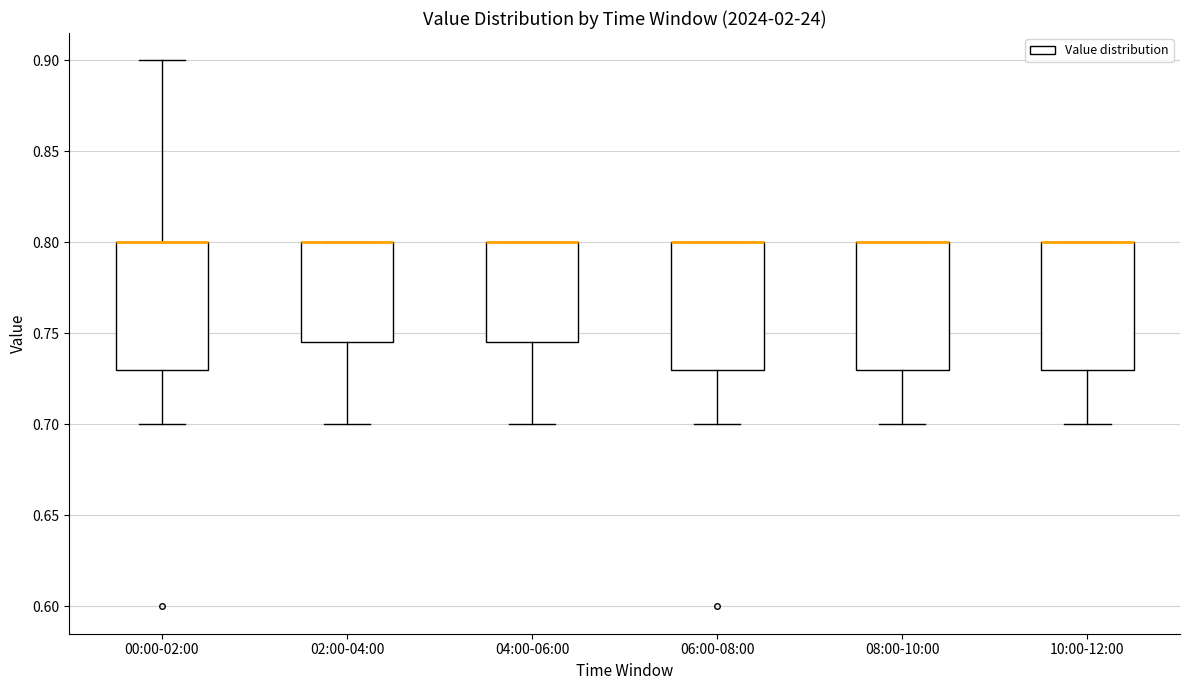

Where does the lower whisker of the box for 10:00-12:00 end on the y-axis? The values are not printed on the chart, so give them approximately, as read against the axis.

0.700